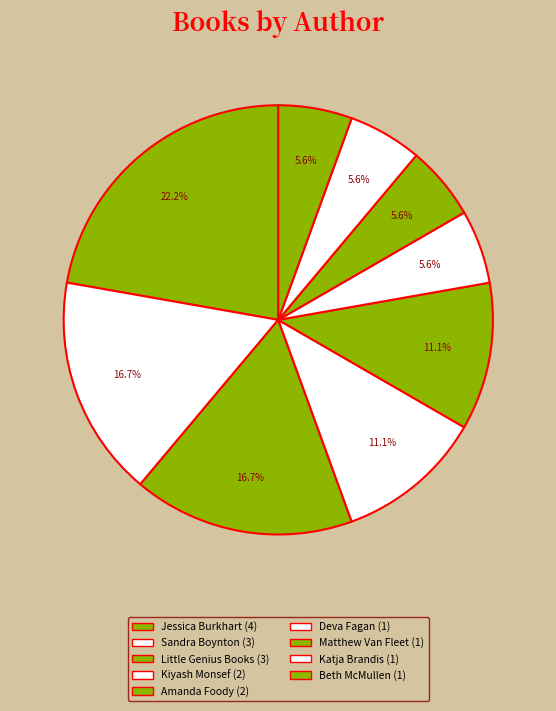

Do Jessica Burkhart and Katja Brandis together represent more than half of the pie?

No